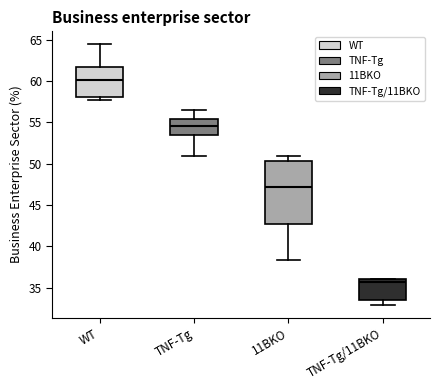

Which box is the tallest, from its lower edge to its upper edge?

11BKO